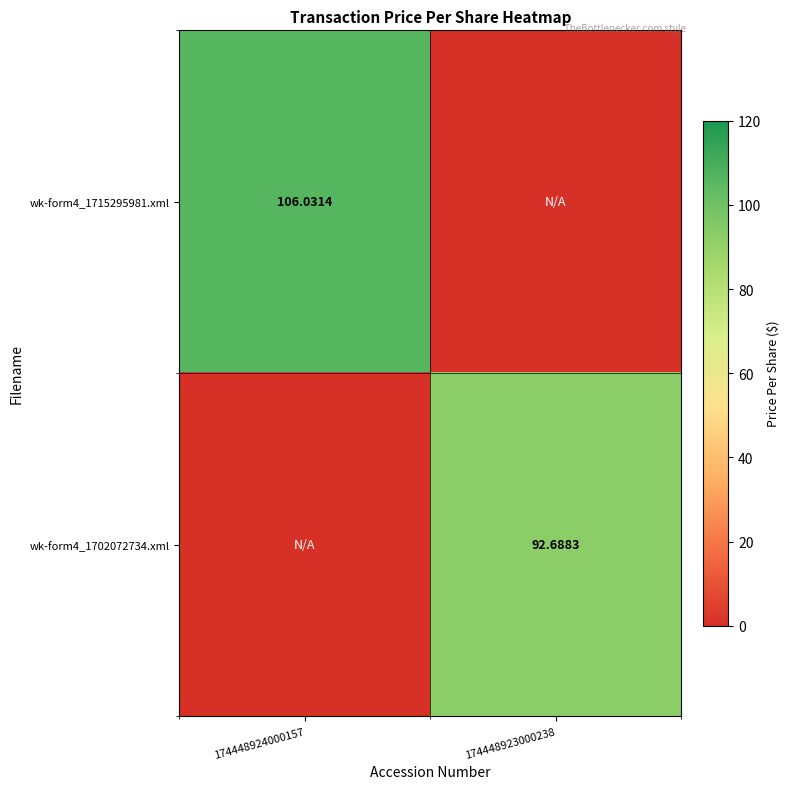

At which label does wk-form4_1702072734.xml reach its peak?

174448923000238